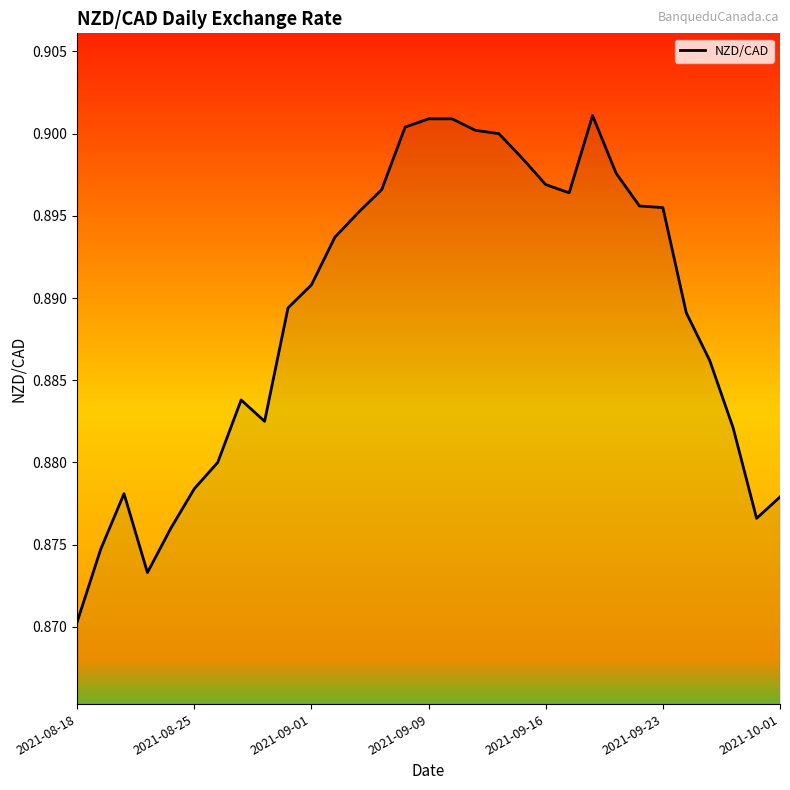

How many interior local peaks (higher than both neighbors) does the data have?

3